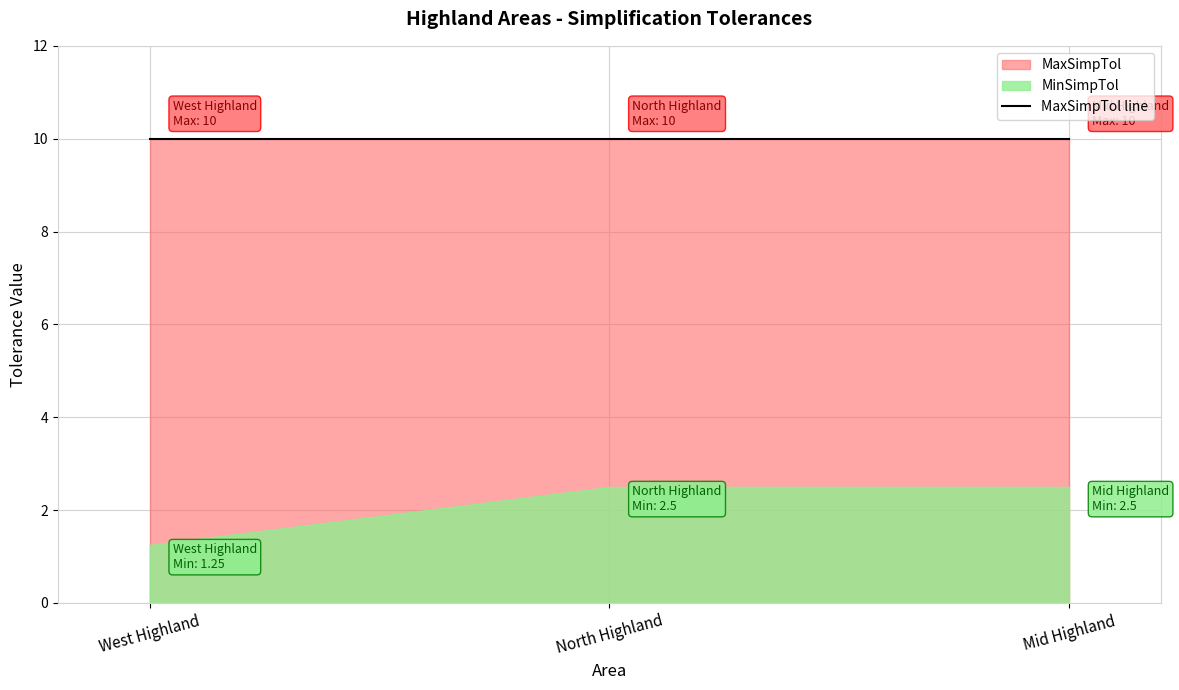

What is the minimum value shown in the chart?

1.2